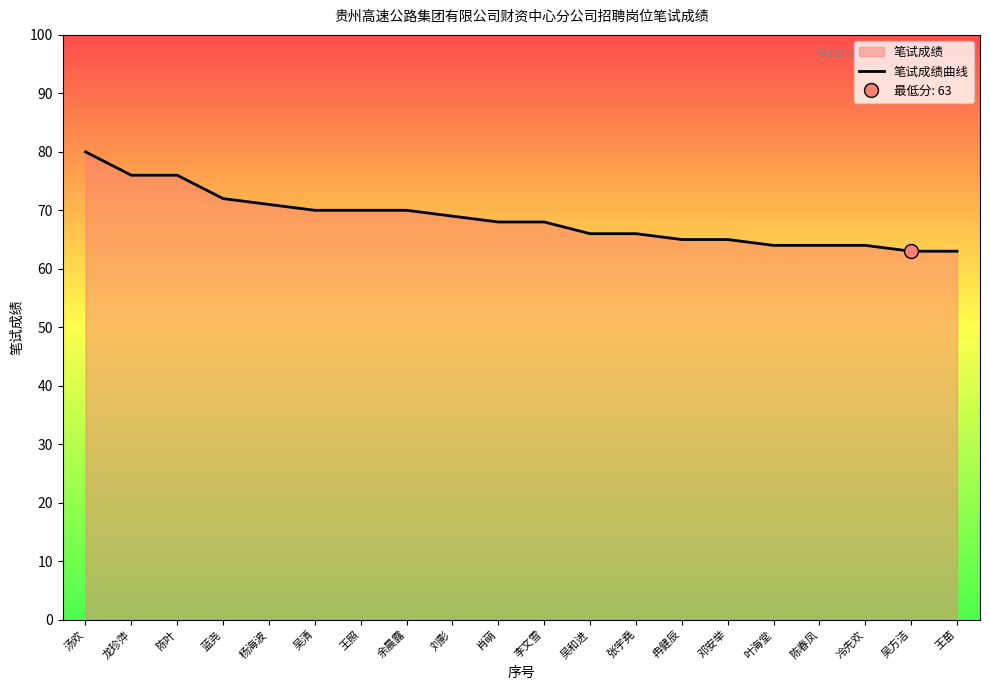

Which has a higher value, 冷先欢 or 邓安举?

邓安举